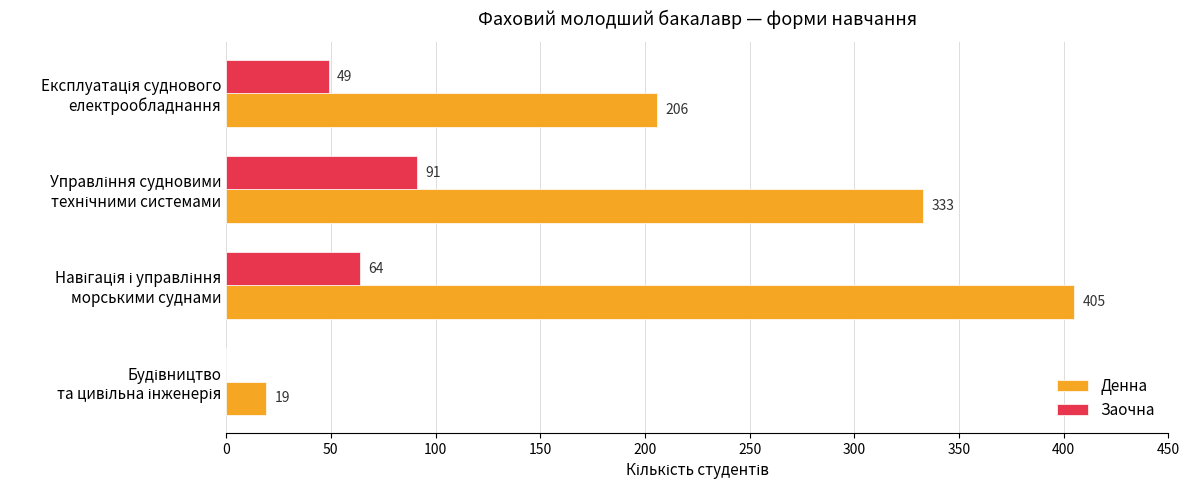

How many Денна values are between 206 and 405?

3